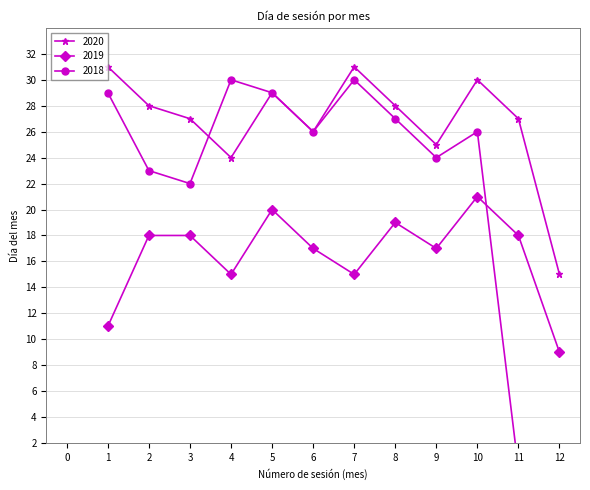

The 2020 series shows 36 at 11. True or false?

False